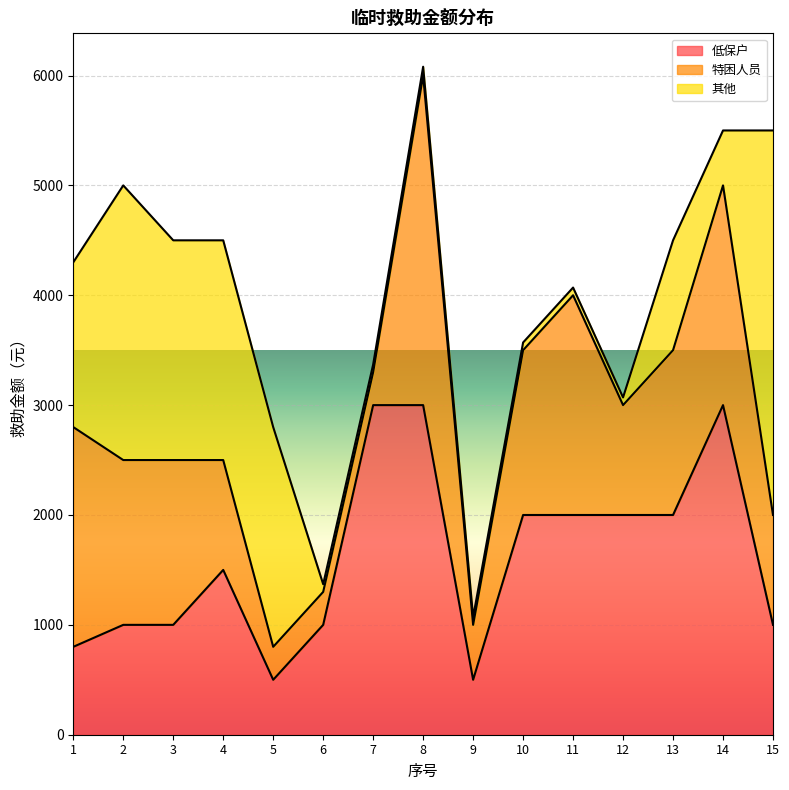

Which series has the largest total across all categories?

低保户